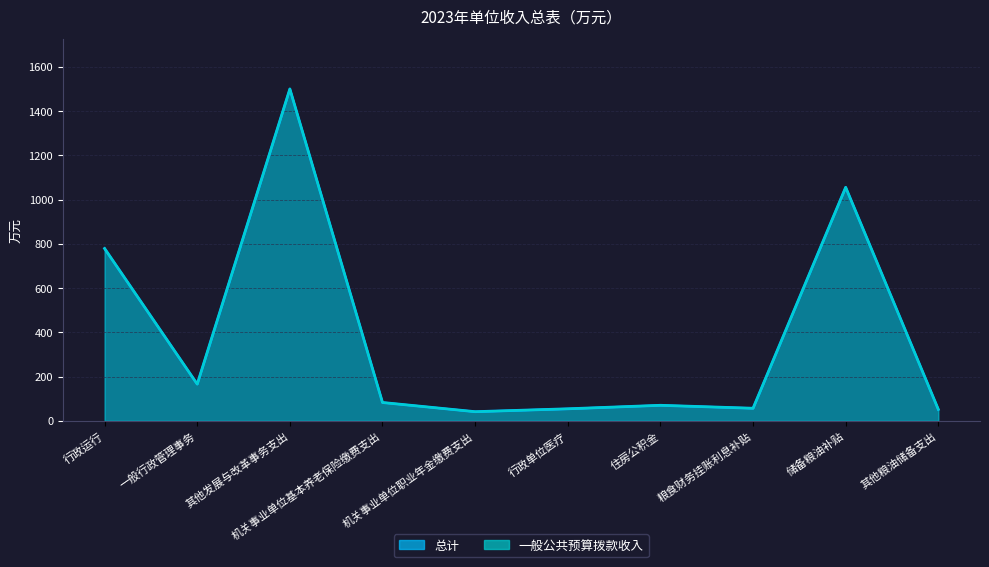

Where is 总计 nearest to the value 770?

行政运行